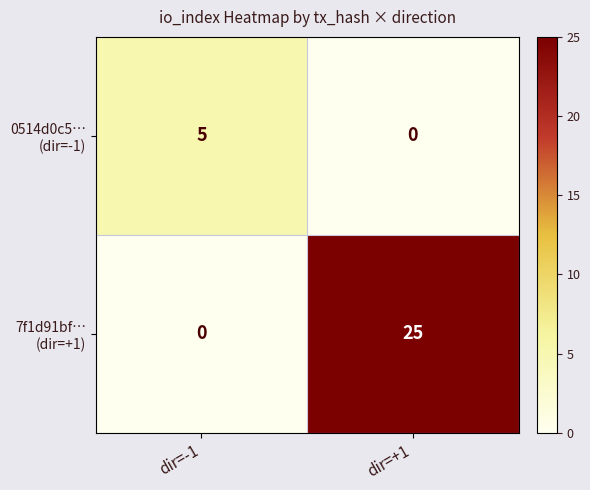

What is the total value across all series at dir=+1?

25